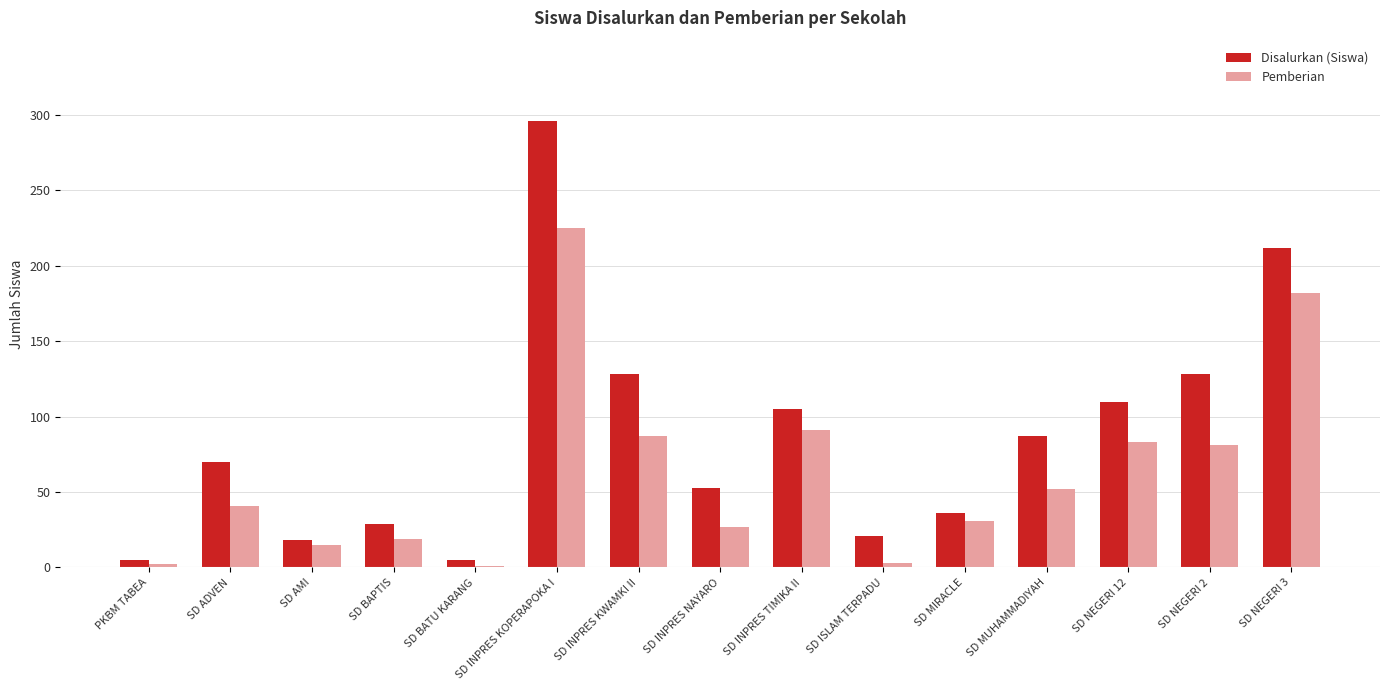

What value does the Pemberian series have at SD ADVEN?

41